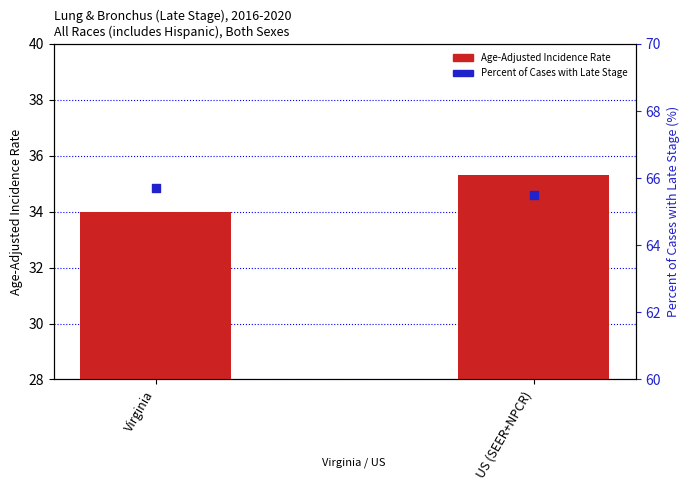

Which series contains the highest Y value?

Percent of Cases with Late Stage